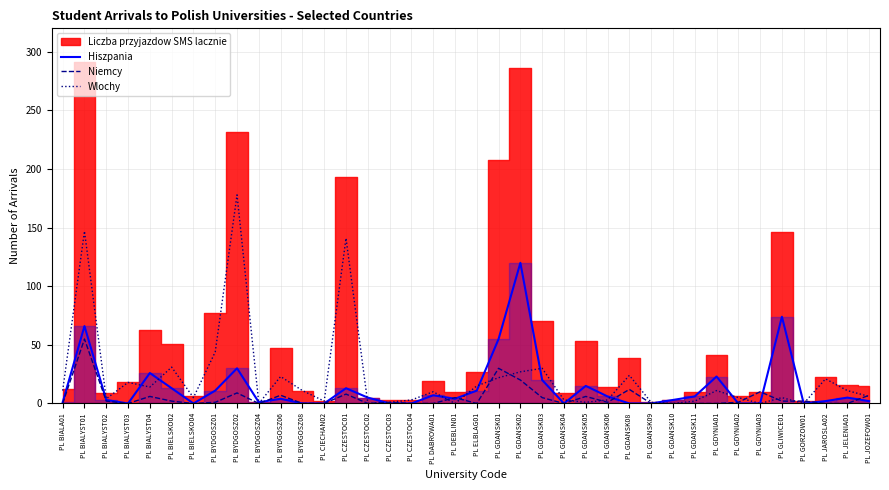

True or false: Hiszpania and Wlochy intersect in this chart.

True